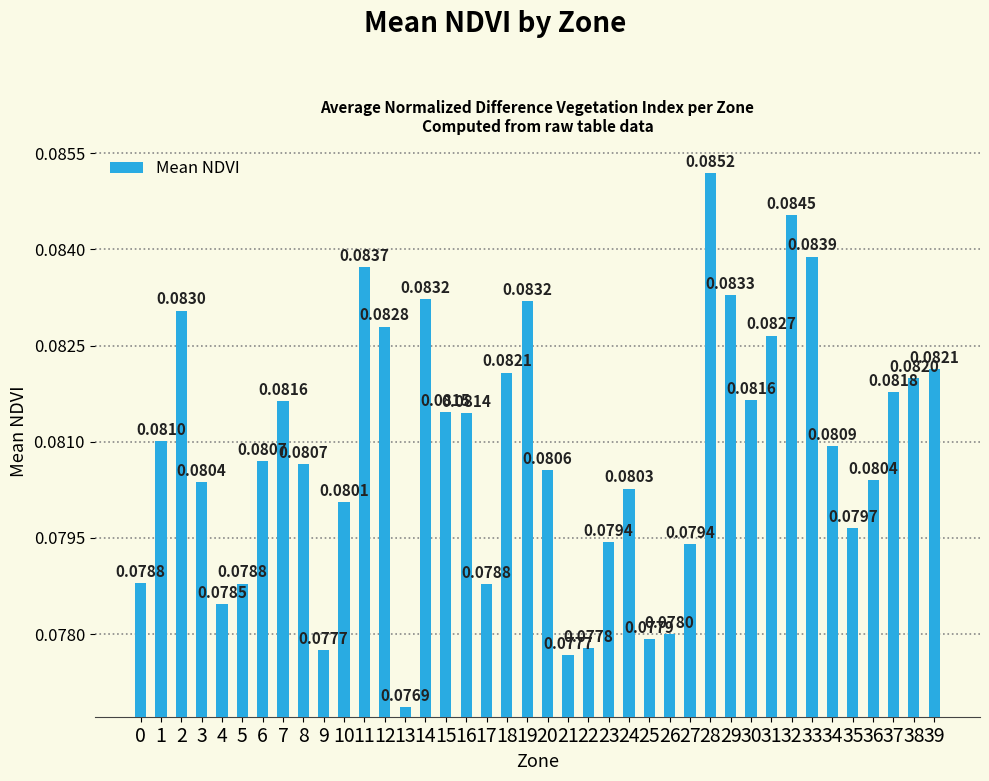

What is the sum of all values?

3.2